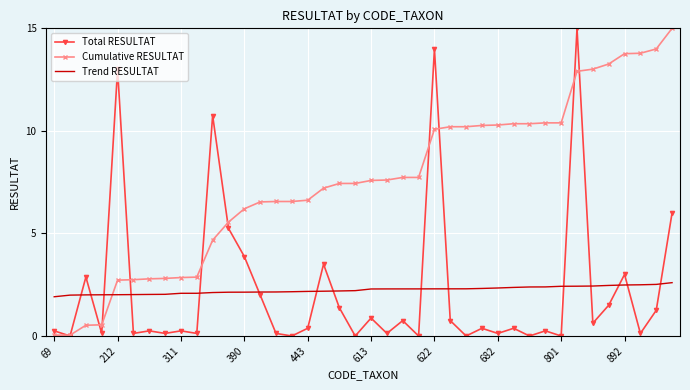

What is the minimum value for Trend RESULTAT?

1.9